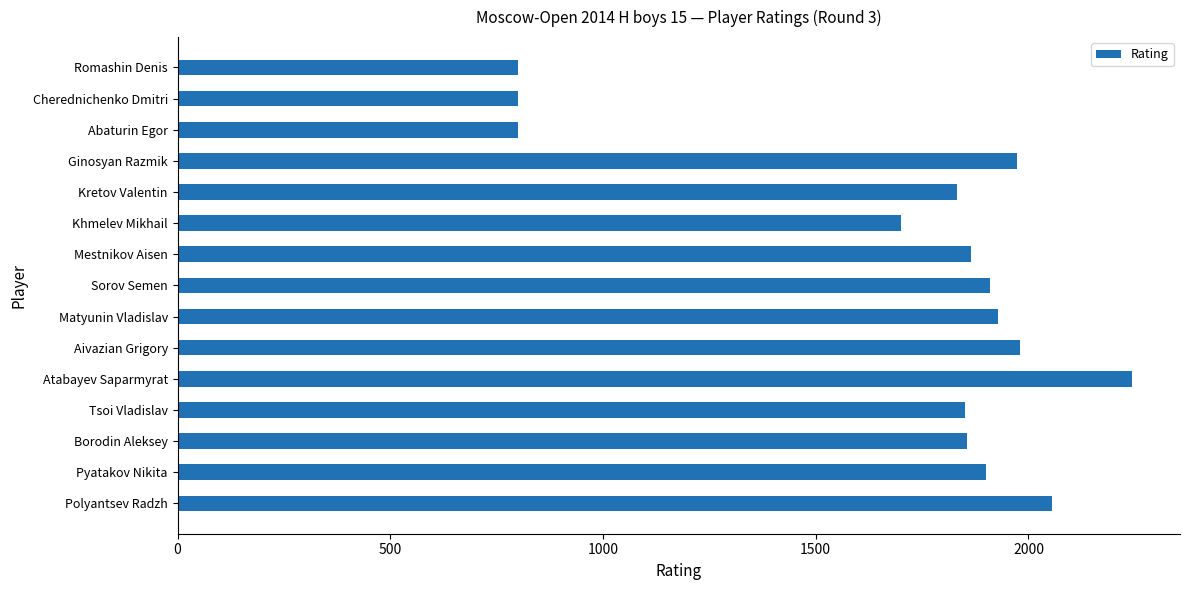

Between Tsoi Vladislav and Romashin Denis, which is larger?

Tsoi Vladislav